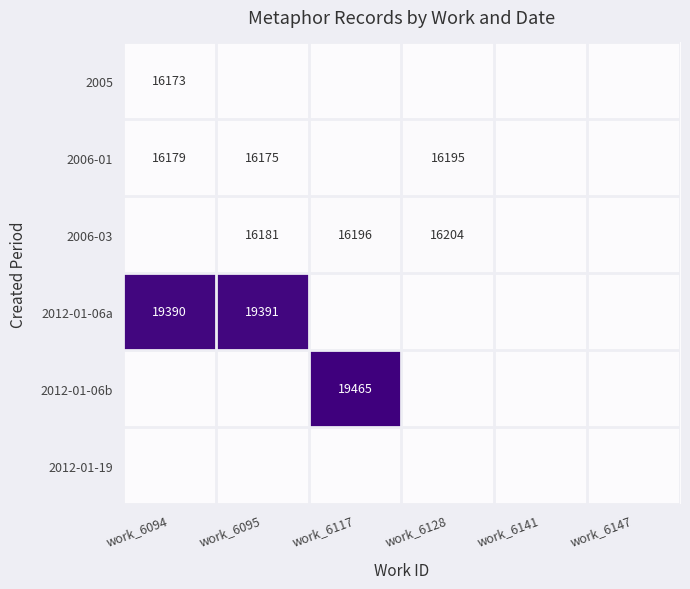

Is it true that 2005 equals 27146 at work_6094?

False